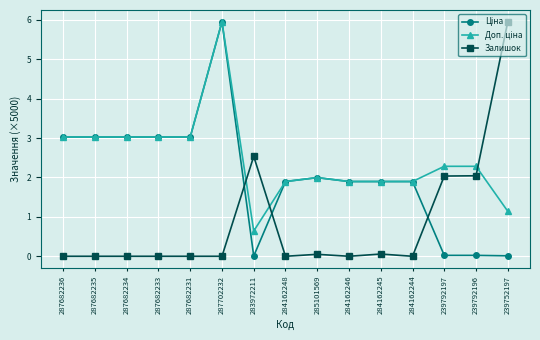

What position from the left is 287682233?

4